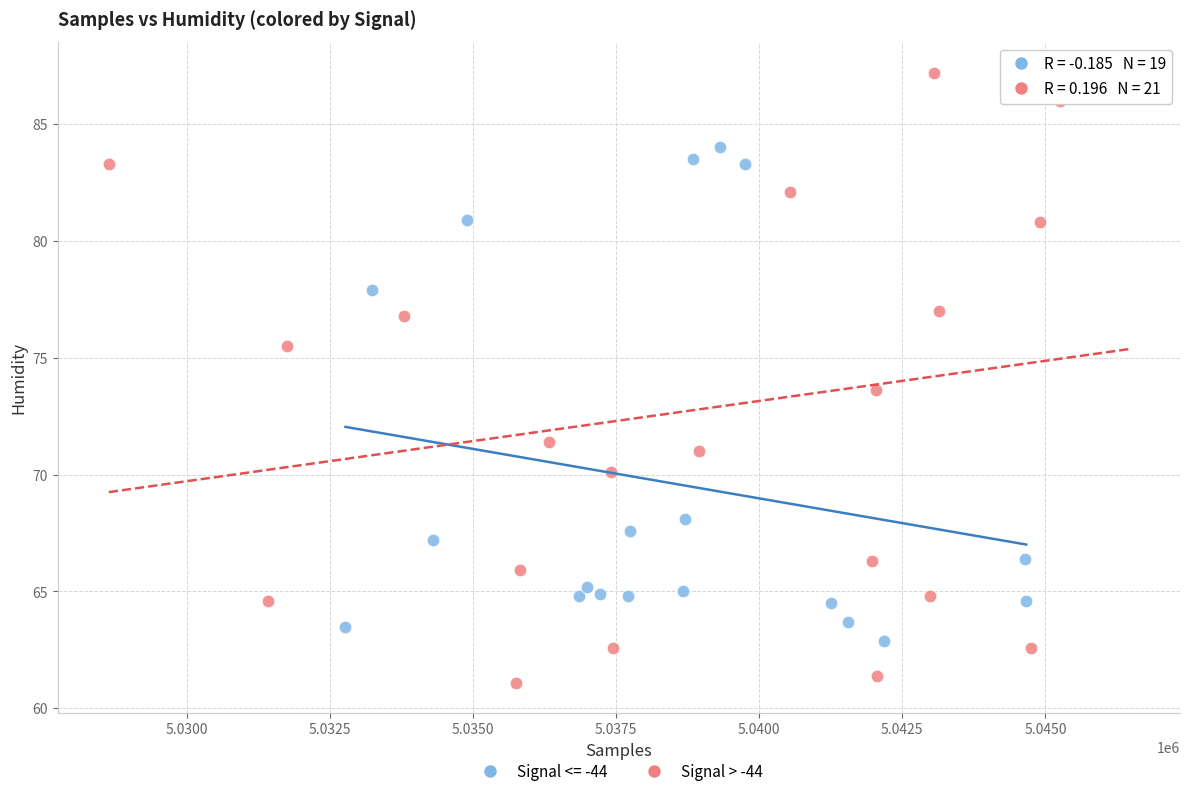

Which series contains the highest Y value?

Signal > -44